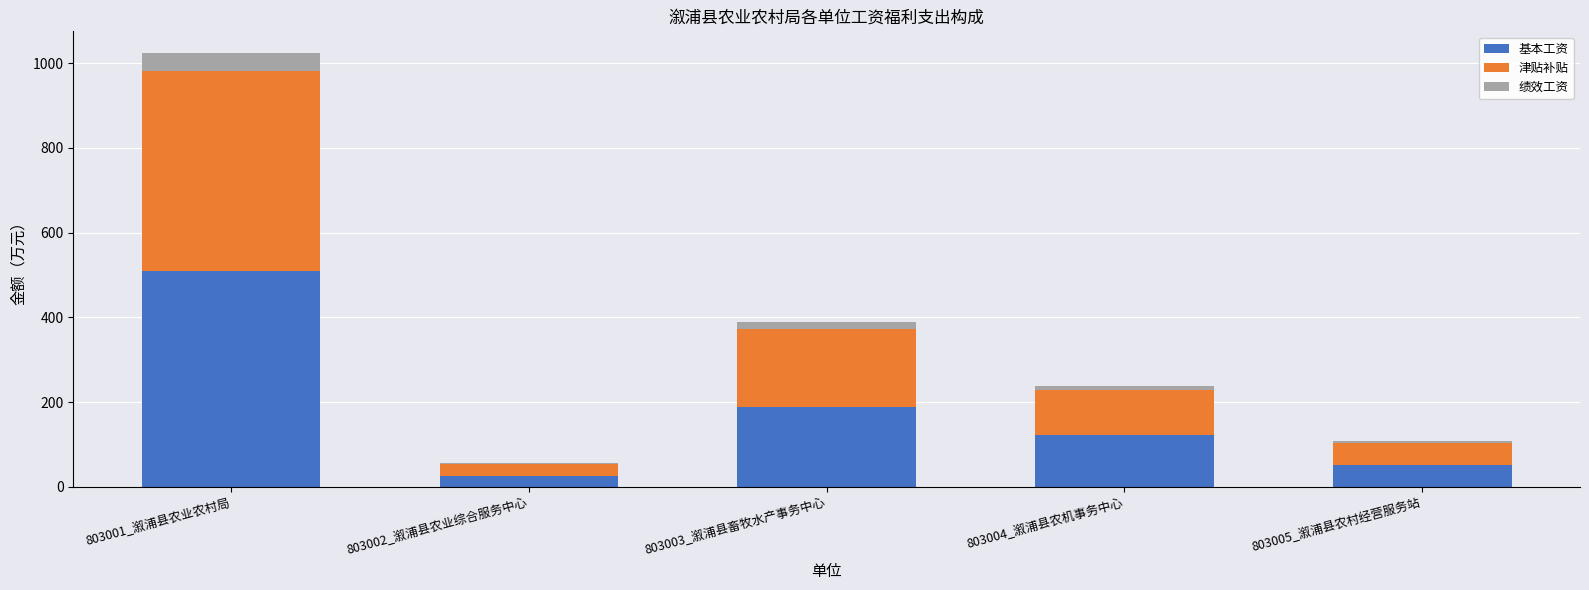

How many distinct data groups are displayed?

3